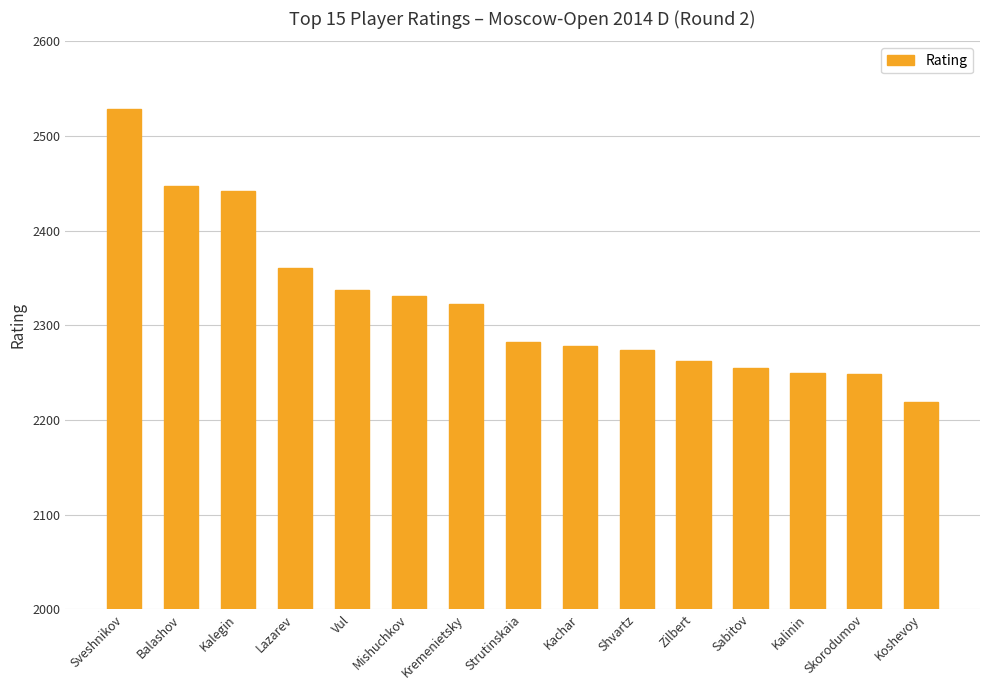

The chart shows a value of 2442 at Kalegin. True or false?

True